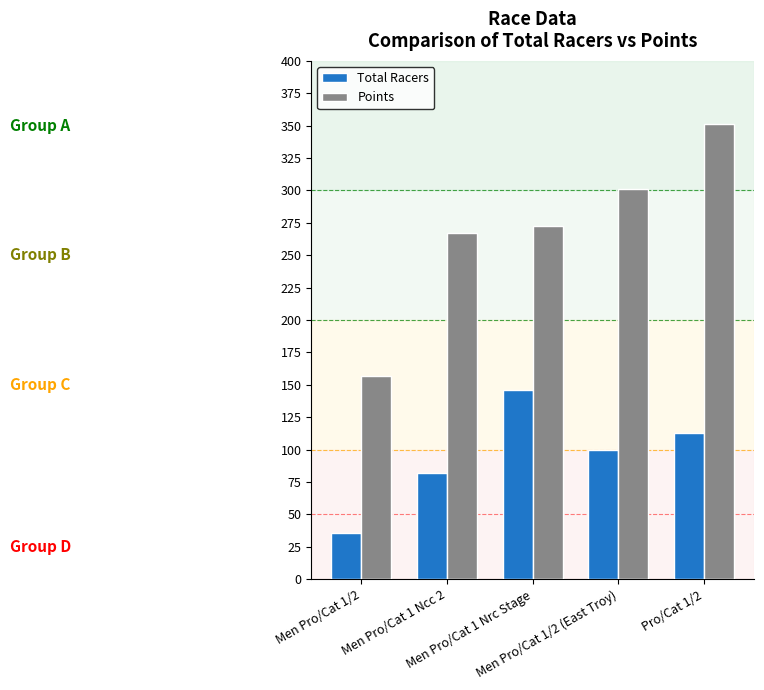

Which series changed the most between Men Pro/Cat 1/2 and Men Pro/Cat 1 Nrc Stage?

Points